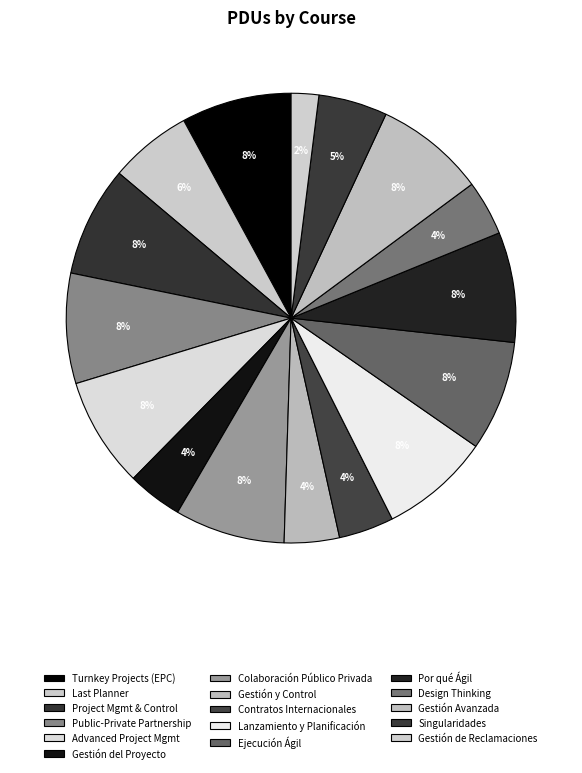

Is it true that Turnkey Projects (EPC) is 8% of the pie?

True